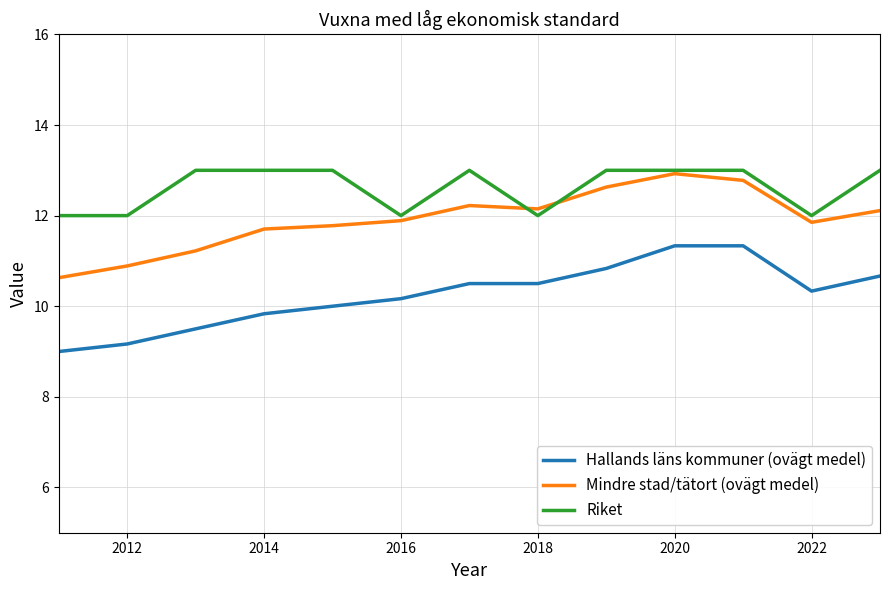

True or false: Riket and Hallands läns kommuner (ovägt medel) cross at least once.

False